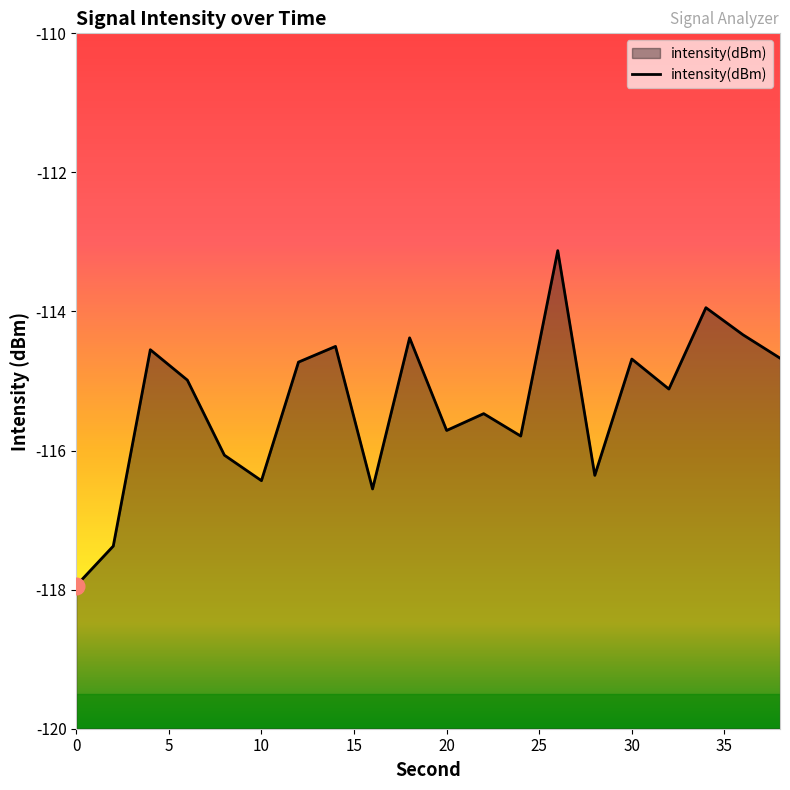

Rank the categories by value from lowest to highest.

0, 2, 16, 10, 28, 8, 24, 20, 22, 32, 6, 12, 30, 38, 4, 14, 18, 36, 34, 26